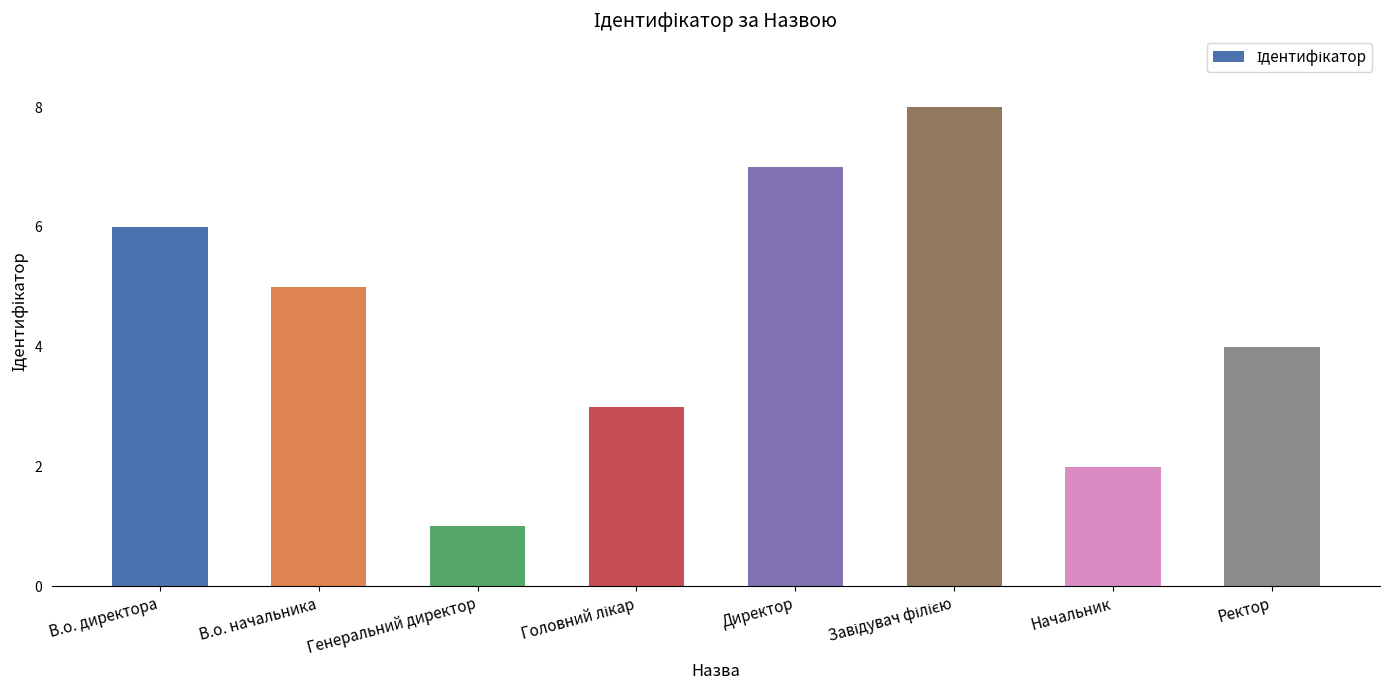

Count the number of categories in the chart.

8